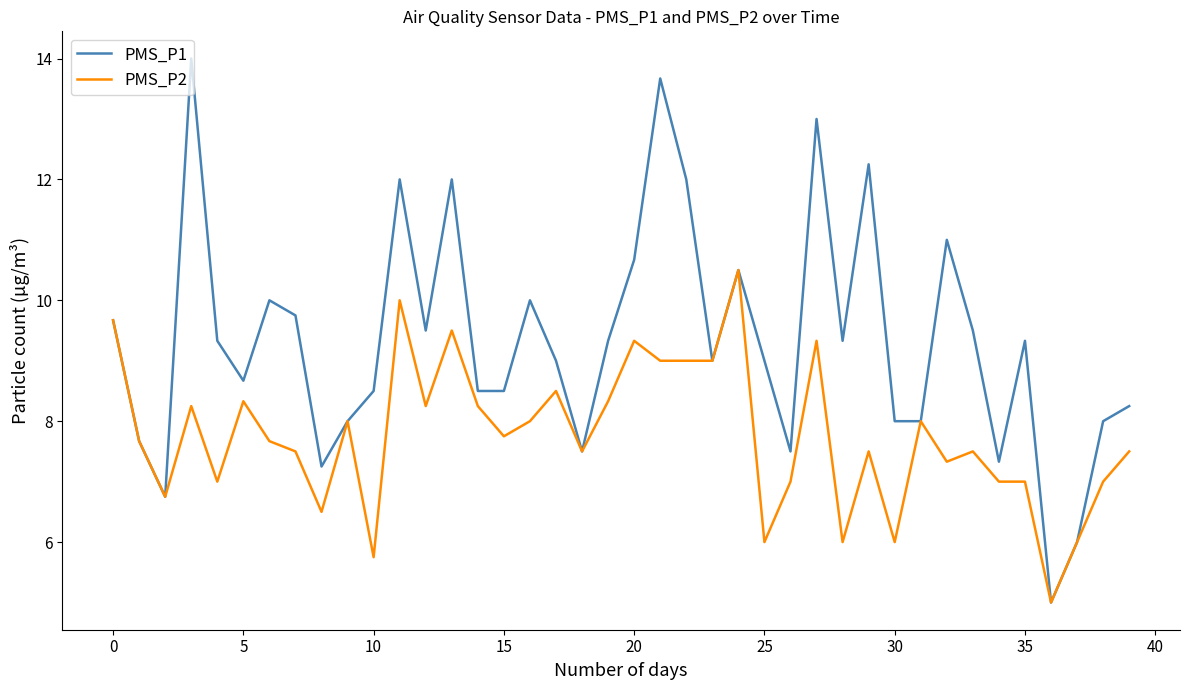

How many lines are shown in the chart?

2